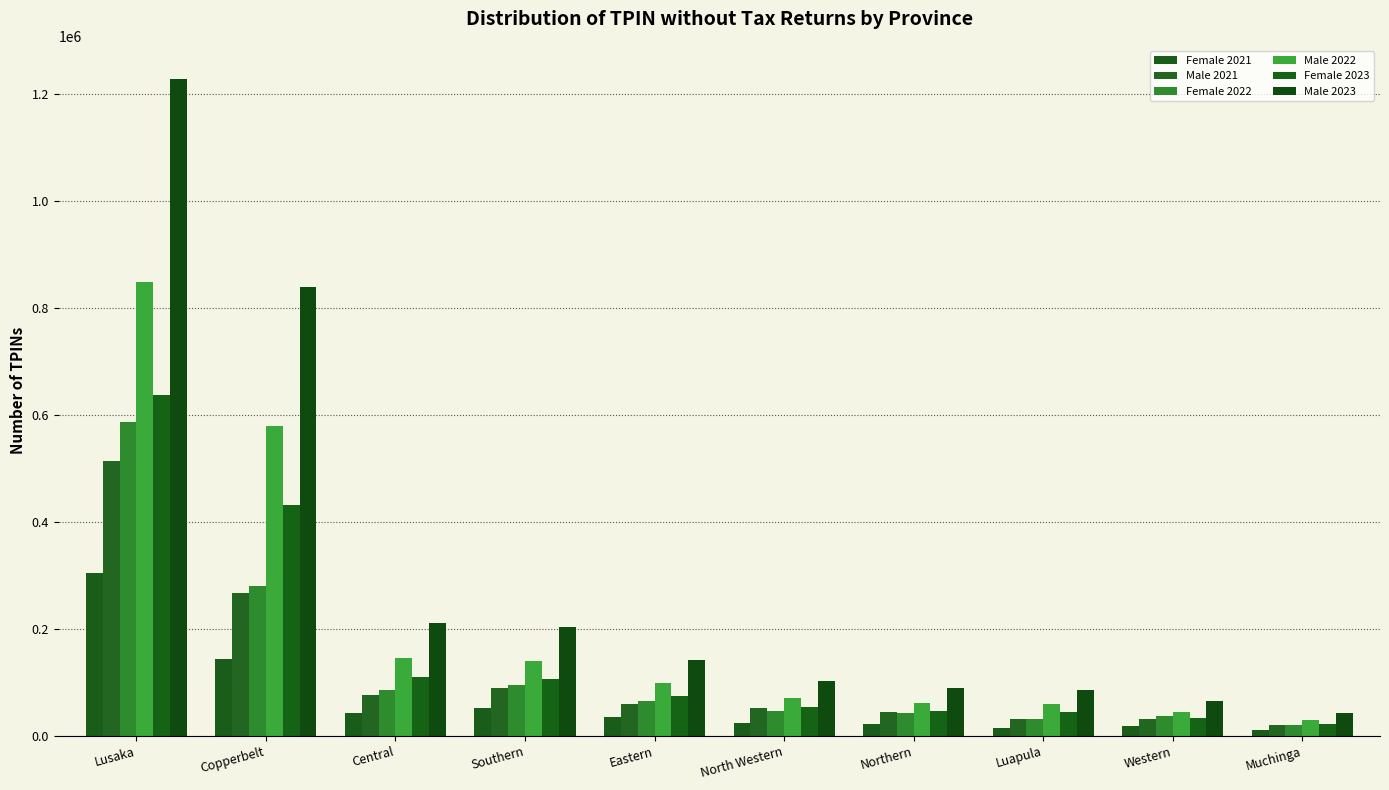

The value of Female 2022 at Lusaka is 588141. True or false?

True